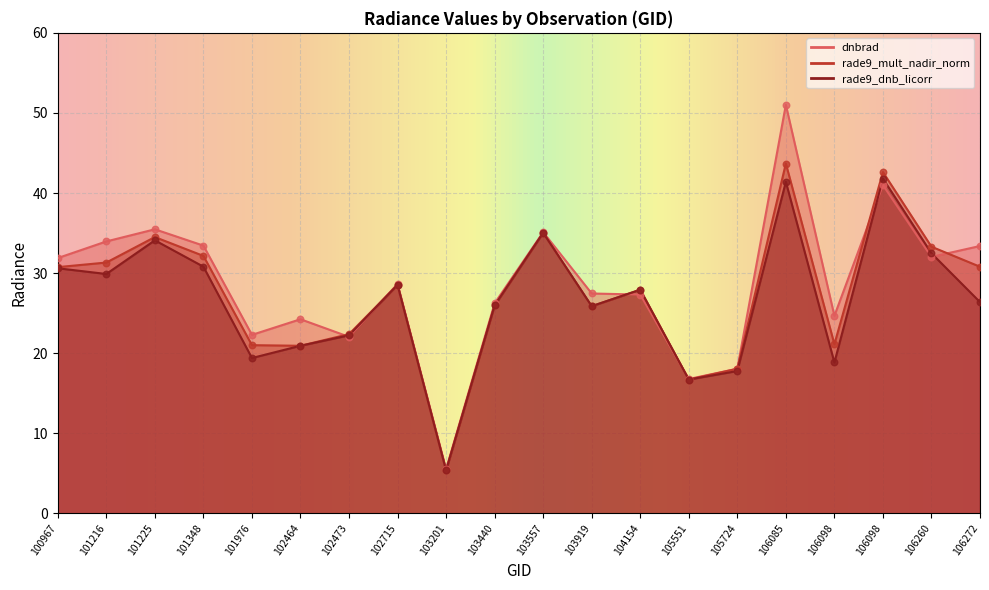

Which series has the largest total across all categories?

dnbrad